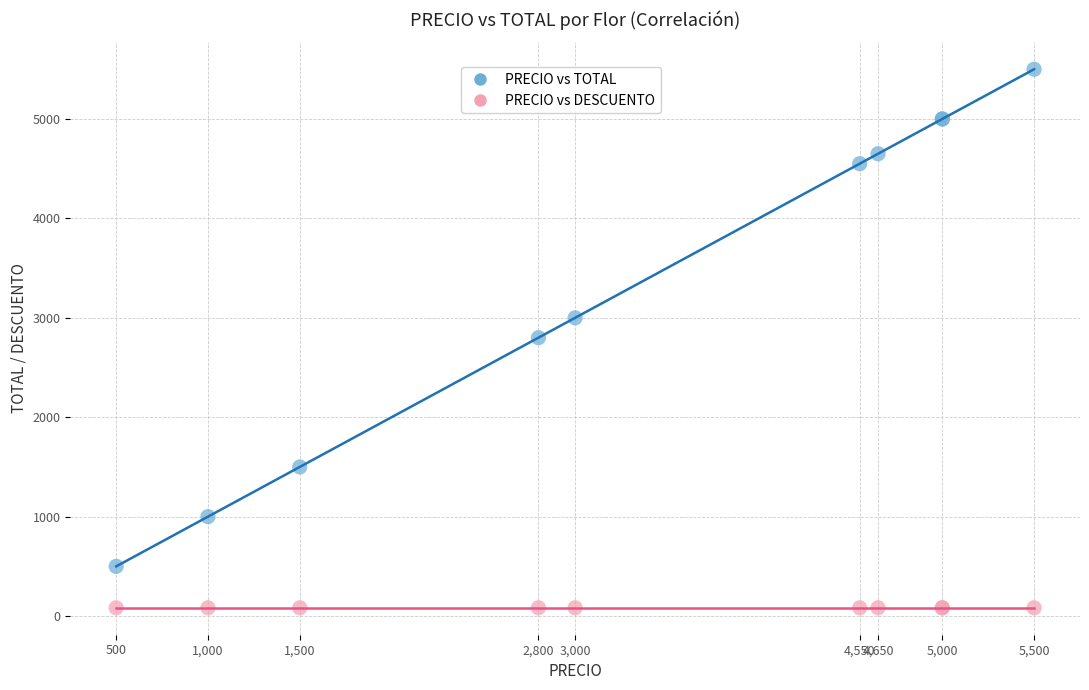

Which series reaches the minimum Y coordinate?

PRECIO vs DESCUENTO